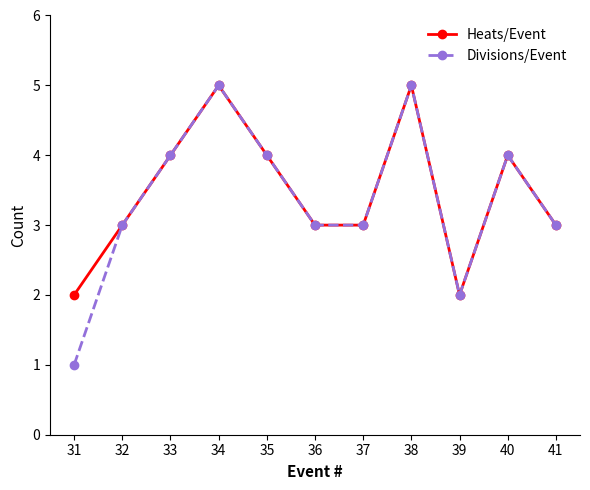

Which category has the lowest value in the Divisions/Event series?

31